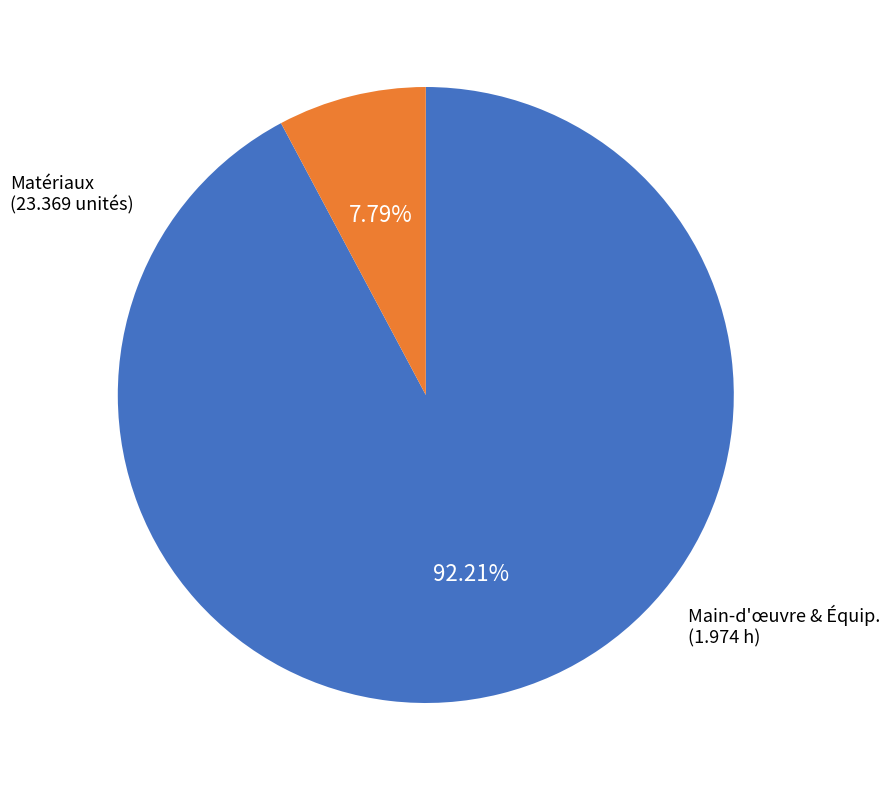

Does any single category account for the majority?

Yes